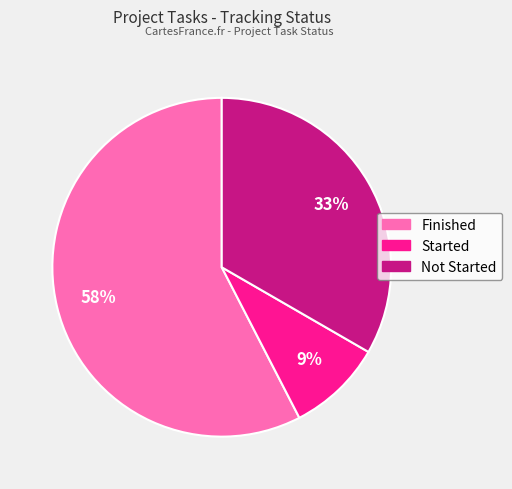

Combined, do Finished and Started account for over 50%?

Yes